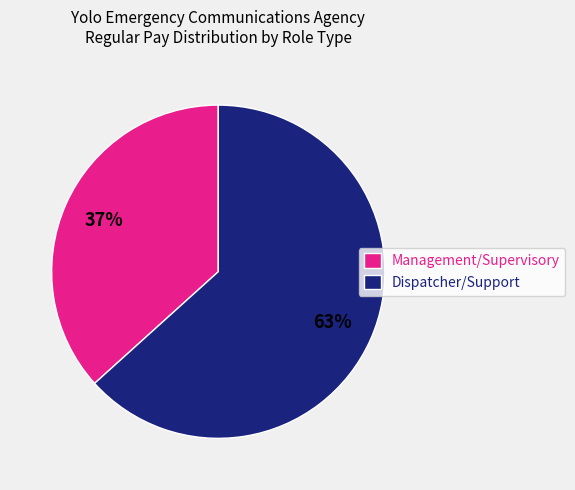

Which has a higher value, Management/Supervisory or Dispatcher/Support?

Dispatcher/Support